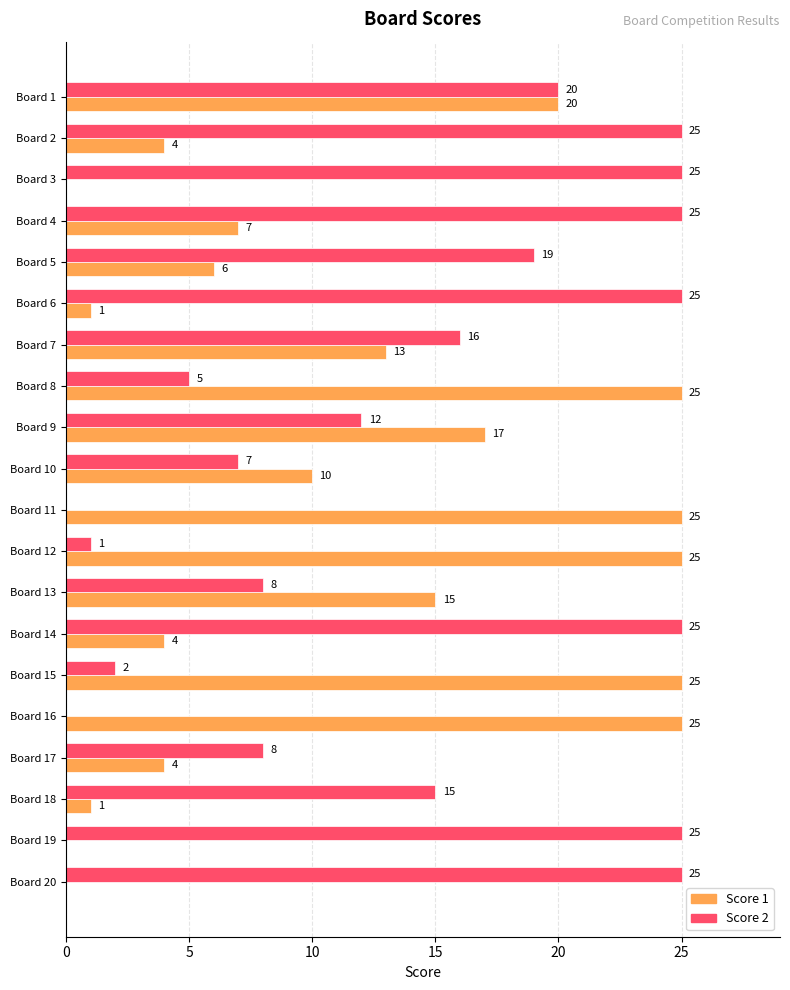

What is the sum of the Score 2 values at Board 13 and Board 18?

23